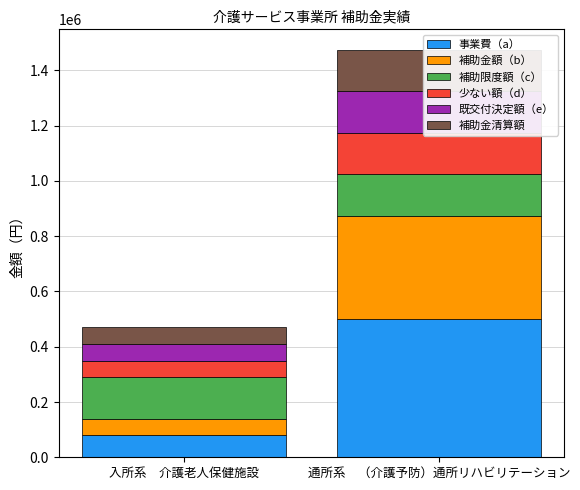

True or false: 補助金額（b） has a value of 60000 at 入所系　介護老人保健施設.

True